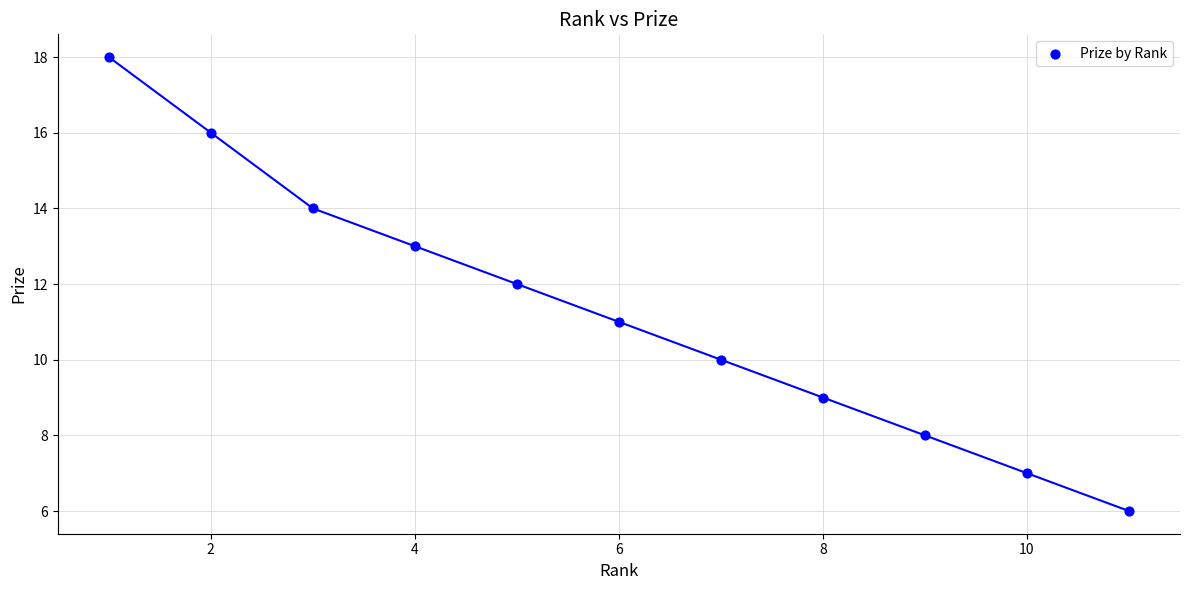

What is the average X value?

6